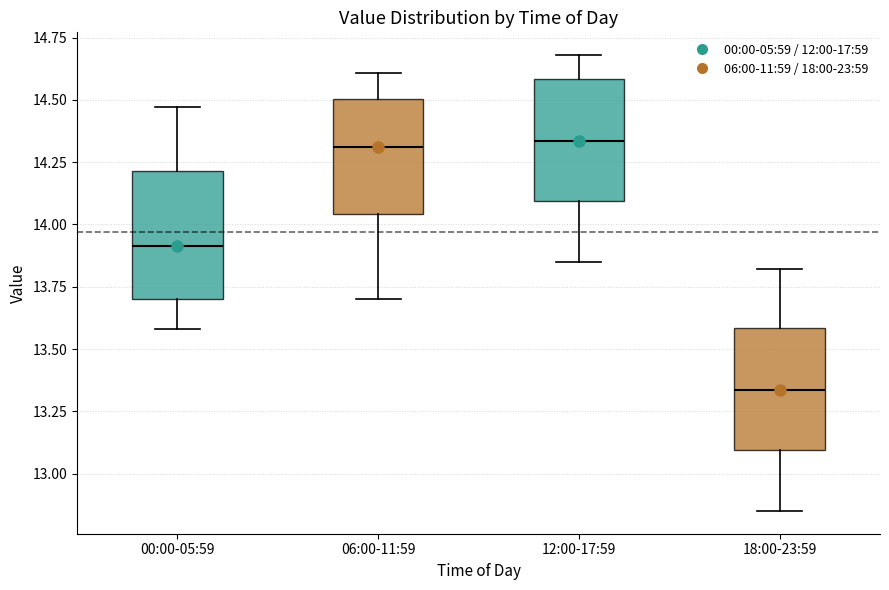

Reading left to right, transcribe this box plot: for each box, give where its median line is, the range the box spans, and where its two whiskers end, as read against the y-axis. The values are not printed on the chart, so give them approximately, as read against the axis.

00:00-05:59: median 13.90, box 13.70 to 14.20, whiskers 13.60 to 14.45
06:00-11:59: median 14.30, box 14.05 to 14.50, whiskers 13.70 to 14.60
12:00-17:59: median 14.35, box 14.10 to 14.60, whiskers 13.85 to 14.70
18:00-23:59: median 13.35, box 13.10 to 13.60, whiskers 12.85 to 13.80